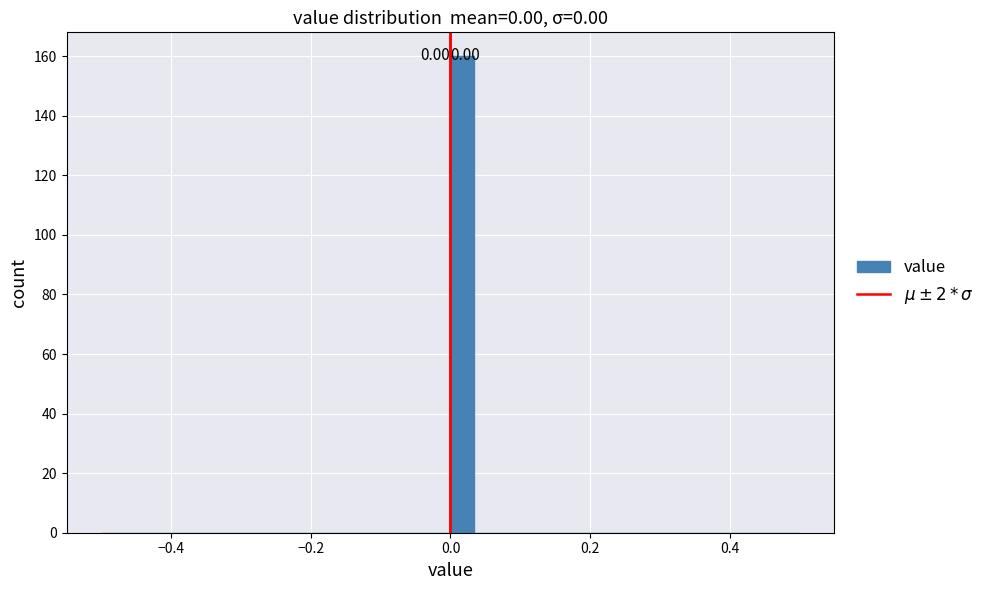

Around what value on the x-axis is the tallest bar? Give the approximate position of its centre, as read against the axis.

0.02